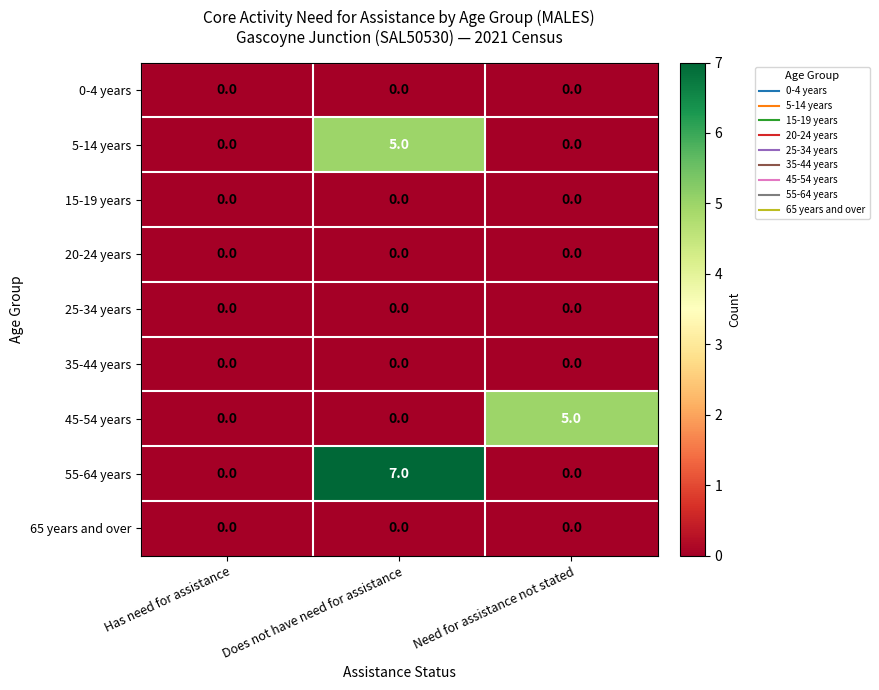

How many categories are shown in the chart?

3